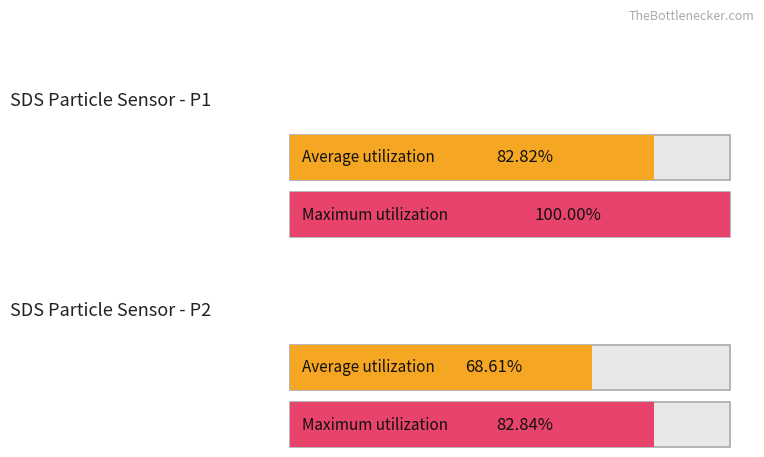

Count the number of data series in this chart.

2